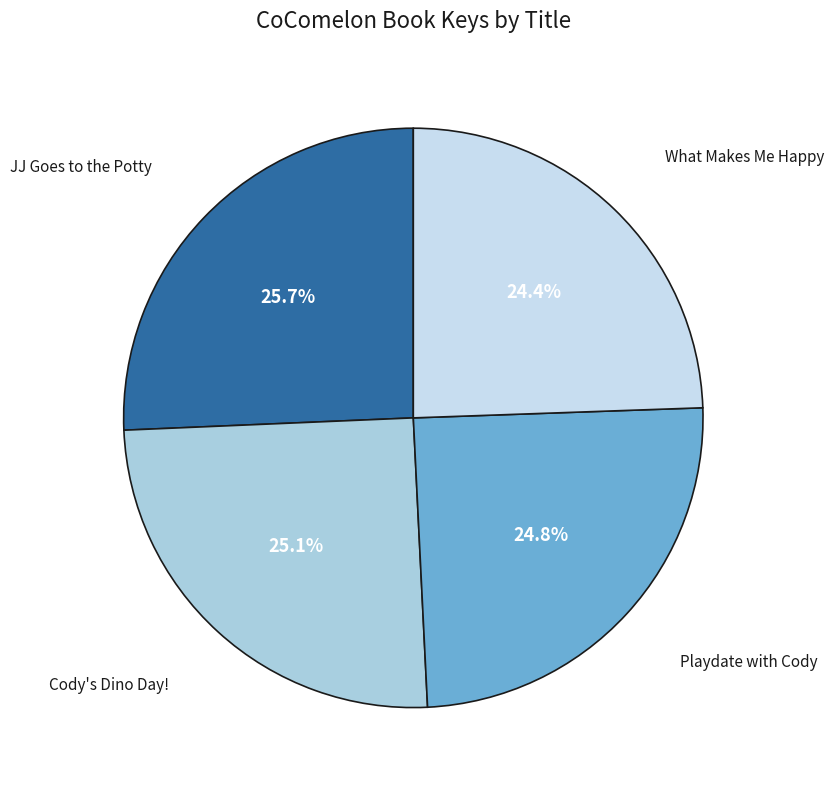

What is the smallest slice in the pie chart?

What Makes Me Happy